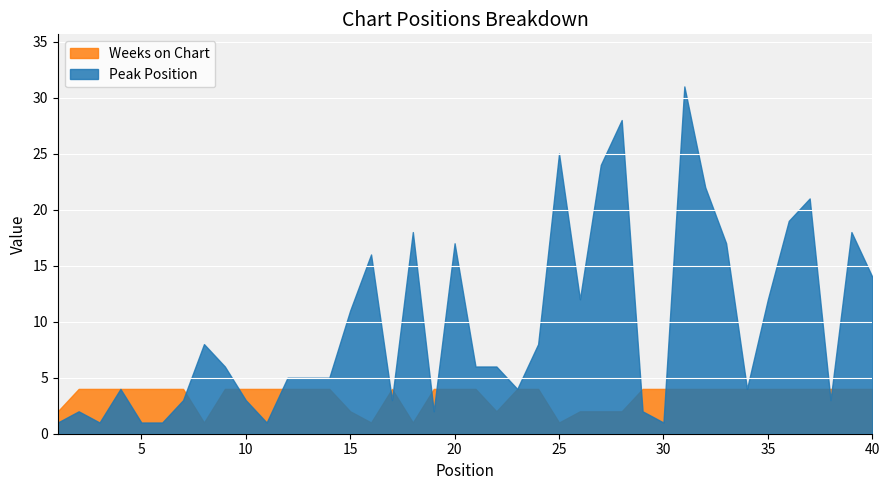

What is the value of the Weeks on Chart point at the 16th from the left?

1